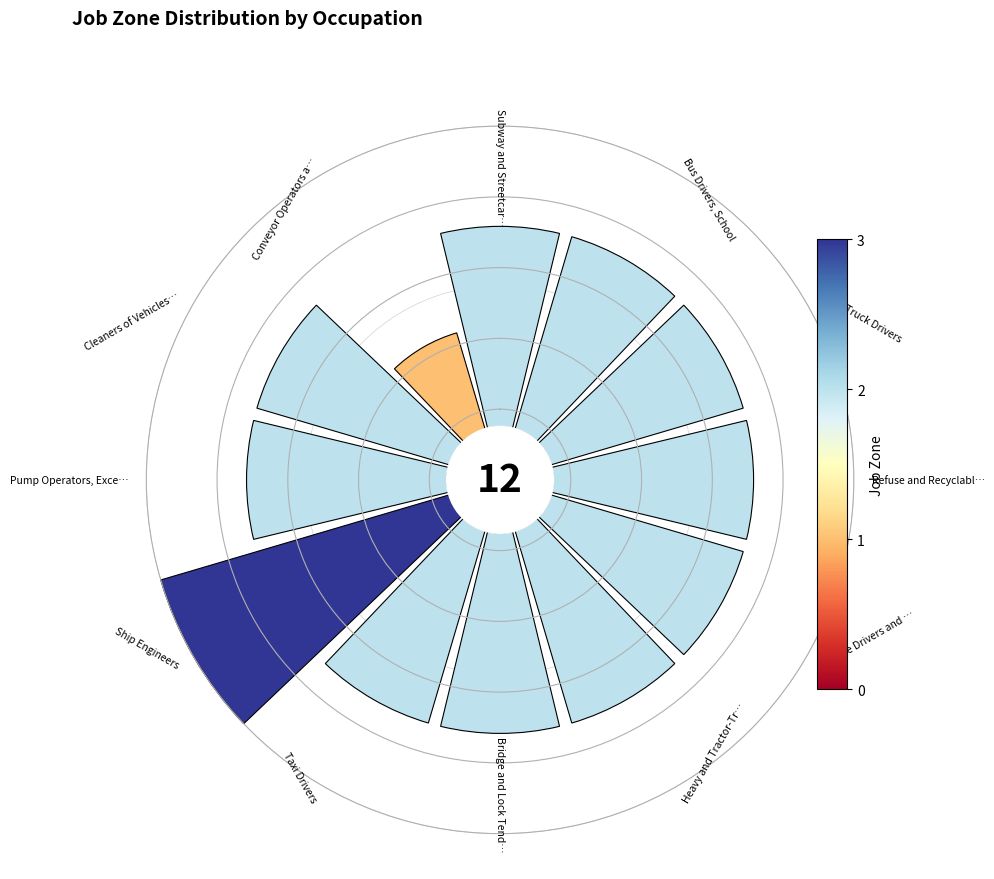

Is there a majority slice in this chart?

No